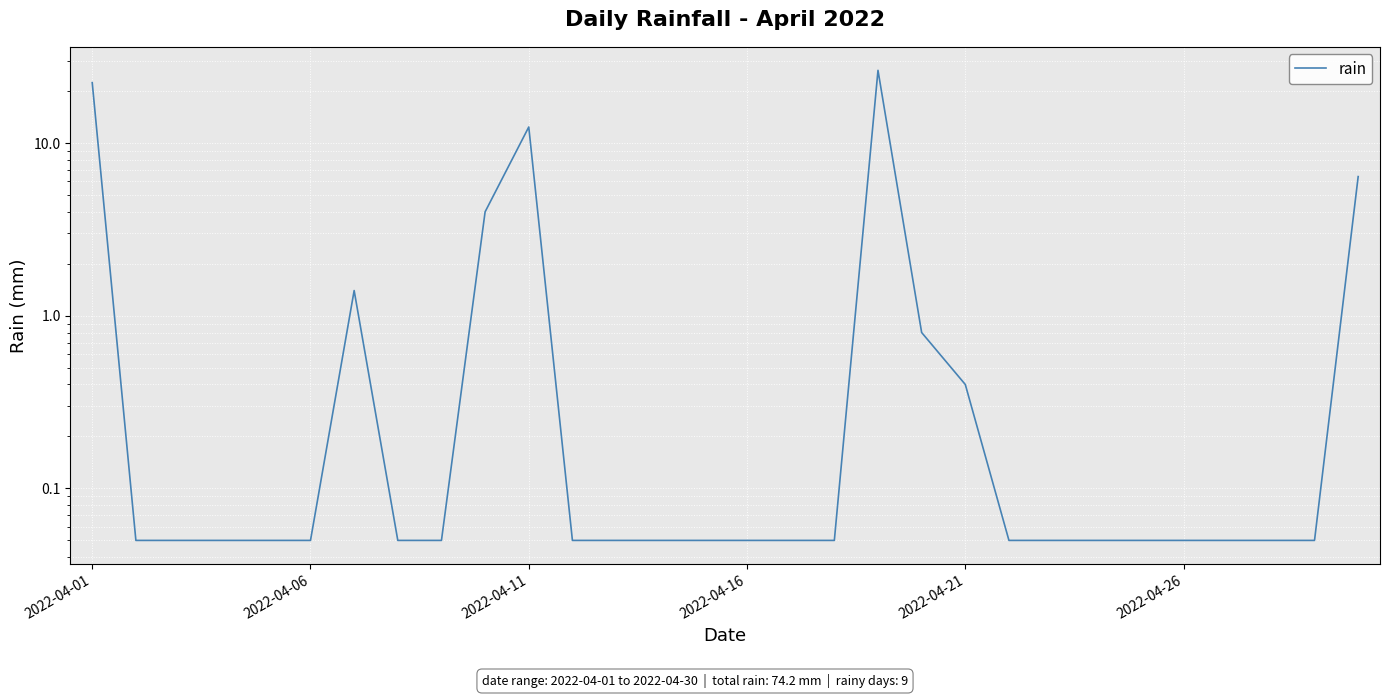

The chart shows a value of 0.0 at 16. True or false?

False